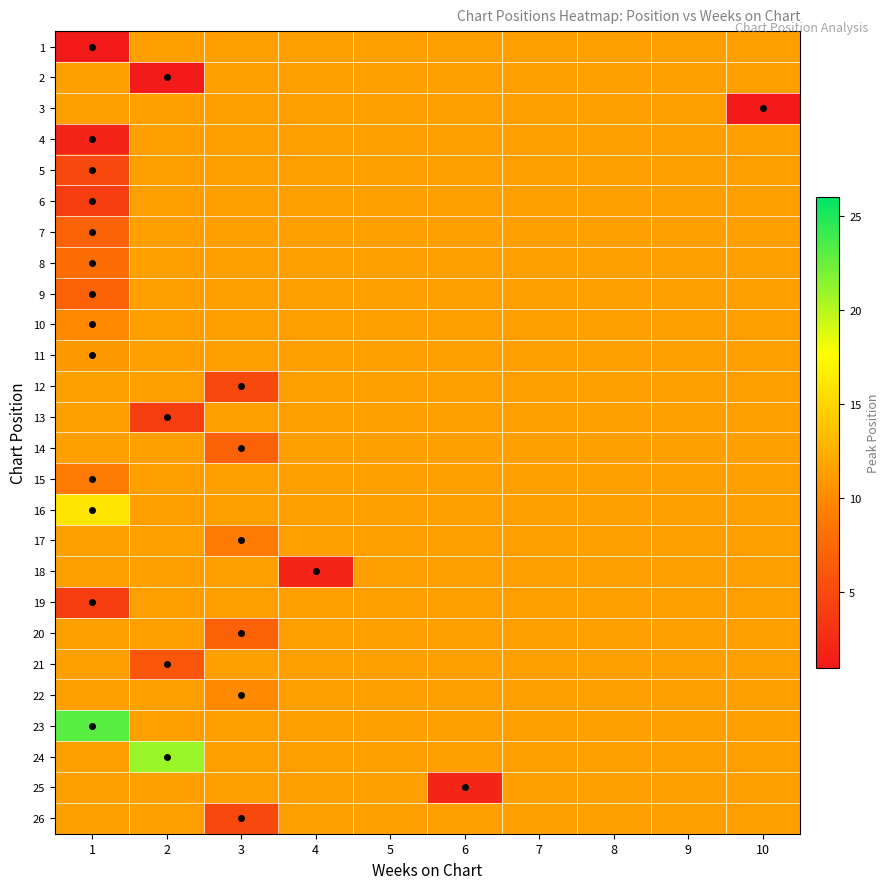

Reading left to right, extract all data points from this chart.

1: 1=1.0	2=11.5	3=11.5	4=11.5	5=11.5	6=11.5	7=11.5	8=11.5	9=11.5	10=11.5
2: 1=11.5	2=1.0	3=11.5	4=11.5	5=11.5	6=11.5	7=11.5	8=11.5	9=11.5	10=11.5
3: 1=11.5	2=11.5	3=11.5	4=11.5	5=11.5	6=11.5	7=11.5	8=11.5	9=11.5	10=1.0
4: 1=2.0	2=11.5	3=11.5	4=11.5	5=11.5	6=11.5	7=11.5	8=11.5	9=11.5	10=11.5
5: 1=5.0	2=11.5	3=11.5	4=11.5	5=11.5	6=11.5	7=11.5	8=11.5	9=11.5	10=11.5
6: 1=4.0	2=11.5	3=11.5	4=11.5	5=11.5	6=11.5	7=11.5	8=11.5	9=11.5	10=11.5
7: 1=7.0	2=11.5	3=11.5	4=11.5	5=11.5	6=11.5	7=11.5	8=11.5	9=11.5	10=11.5
8: 1=8.0	2=11.5	3=11.5	4=11.5	5=11.5	6=11.5	7=11.5	8=11.5	9=11.5	10=11.5
9: 1=7.0	2=11.5	3=11.5	4=11.5	5=11.5	6=11.5	7=11.5	8=11.5	9=11.5	10=11.5
10: 1=10.0	2=11.5	3=11.5	4=11.5	5=11.5	6=11.5	7=11.5	8=11.5	9=11.5	10=11.5
11: 1=11.0	2=11.5	3=11.5	4=11.5	5=11.5	6=11.5	7=11.5	8=11.5	9=11.5	10=11.5
12: 1=11.5	2=11.5	3=5.0	4=11.5	5=11.5	6=11.5	7=11.5	8=11.5	9=11.5	10=11.5
13: 1=11.5	2=4.0	3=11.5	4=11.5	5=11.5	6=11.5	7=11.5	8=11.5	9=11.5	10=11.5
14: 1=11.5	2=11.5	3=7.0	4=11.5	5=11.5	6=11.5	7=11.5	8=11.5	9=11.5	10=11.5
15: 1=9.0	2=11.5	3=11.5	4=11.5	5=11.5	6=11.5	7=11.5	8=11.5	9=11.5	10=11.5
16: 1=16.0	2=11.5	3=11.5	4=11.5	5=11.5	6=11.5	7=11.5	8=11.5	9=11.5	10=11.5
17: 1=11.5	2=11.5	3=9.0	4=11.5	5=11.5	6=11.5	7=11.5	8=11.5	9=11.5	10=11.5
18: 1=11.5	2=11.5	3=11.5	4=2.0	5=11.5	6=11.5	7=11.5	8=11.5	9=11.5	10=11.5
19: 1=4.0	2=11.5	3=11.5	4=11.5	5=11.5	6=11.5	7=11.5	8=11.5	9=11.5	10=11.5
20: 1=11.5	2=11.5	3=7.0	4=11.5	5=11.5	6=11.5	7=11.5	8=11.5	9=11.5	10=11.5
21: 1=11.5	2=6.0	3=11.5	4=11.5	5=11.5	6=11.5	7=11.5	8=11.5	9=11.5	10=11.5
22: 1=11.5	2=11.5	3=10.0	4=11.5	5=11.5	6=11.5	7=11.5	8=11.5	9=11.5	10=11.5
23: 1=23.0	2=11.5	3=11.5	4=11.5	5=11.5	6=11.5	7=11.5	8=11.5	9=11.5	10=11.5
24: 1=11.5	2=21.0	3=11.5	4=11.5	5=11.5	6=11.5	7=11.5	8=11.5	9=11.5	10=11.5
25: 1=11.5	2=11.5	3=11.5	4=11.5	5=11.5	6=2.0	7=11.5	8=11.5	9=11.5	10=11.5
26: 1=11.5	2=11.5	3=5.0	4=11.5	5=11.5	6=11.5	7=11.5	8=11.5	9=11.5	10=11.5